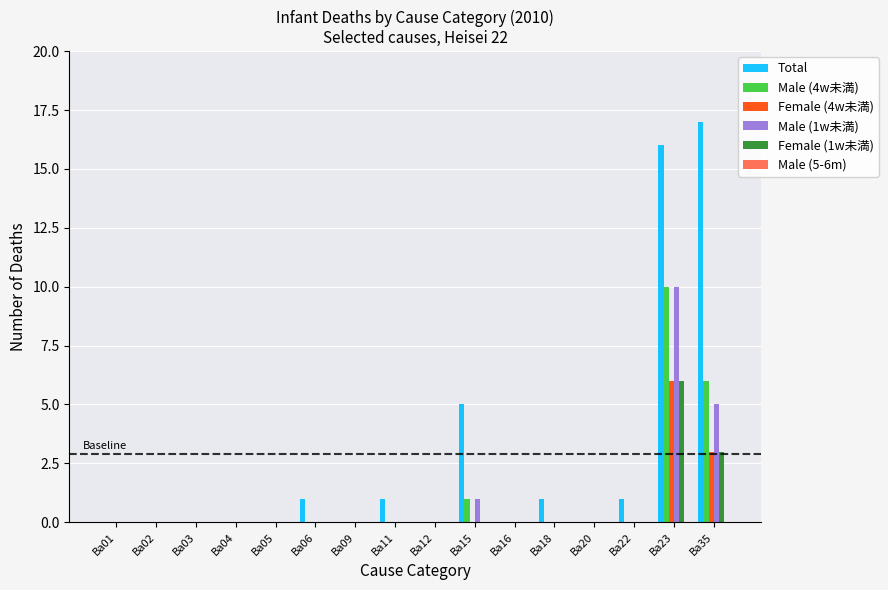

What is the maximum value for Total?

17